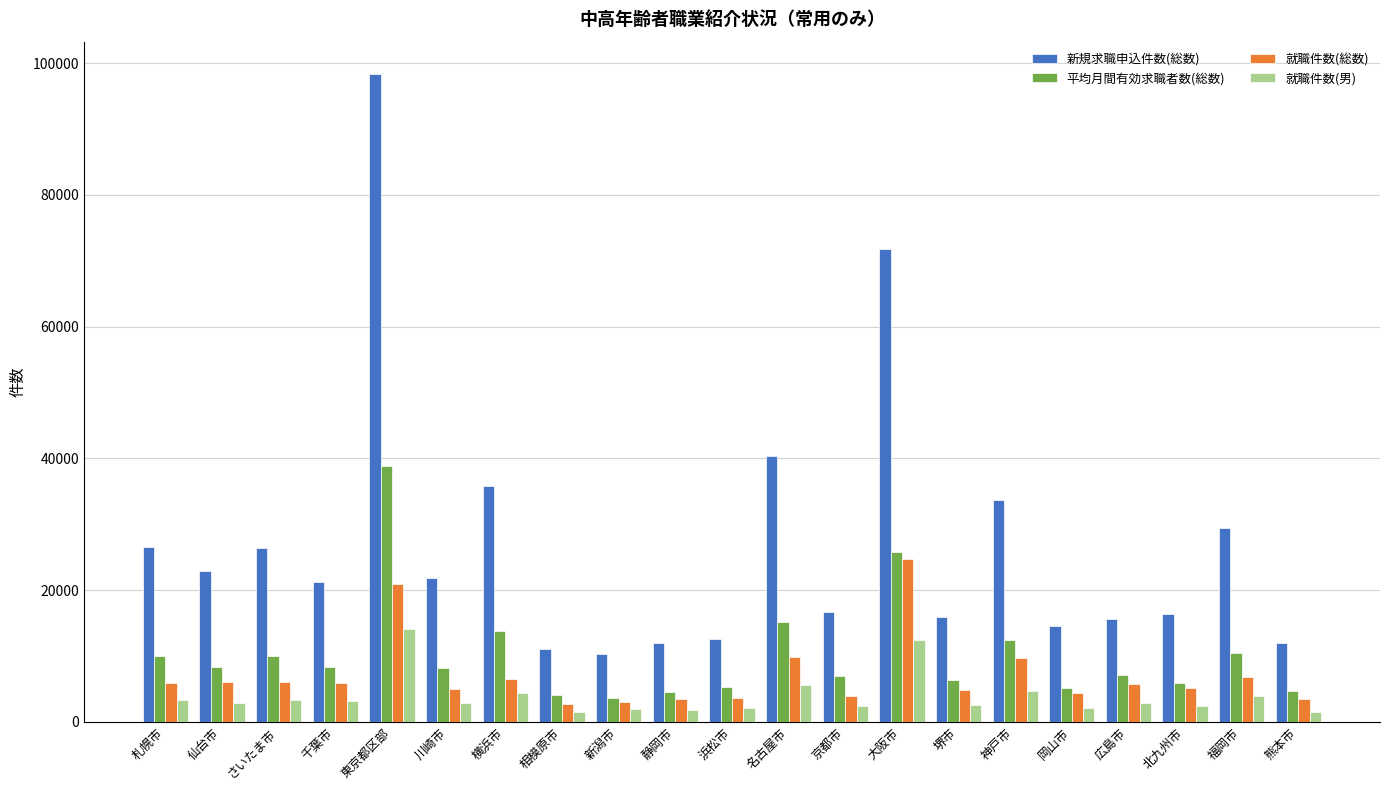

What is the value of the 平均月間有効求職者数(総数) bar at the 5th from the left?

38786